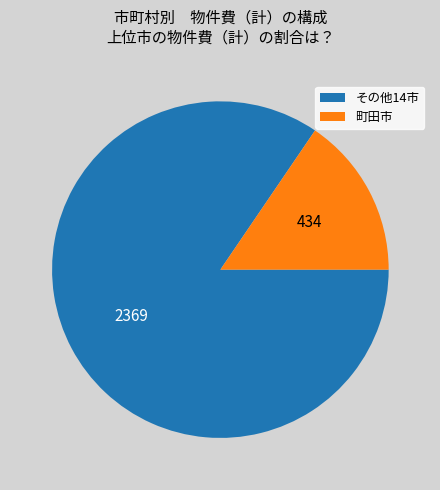

Is there any slice that represents more than half of the pie?

Yes